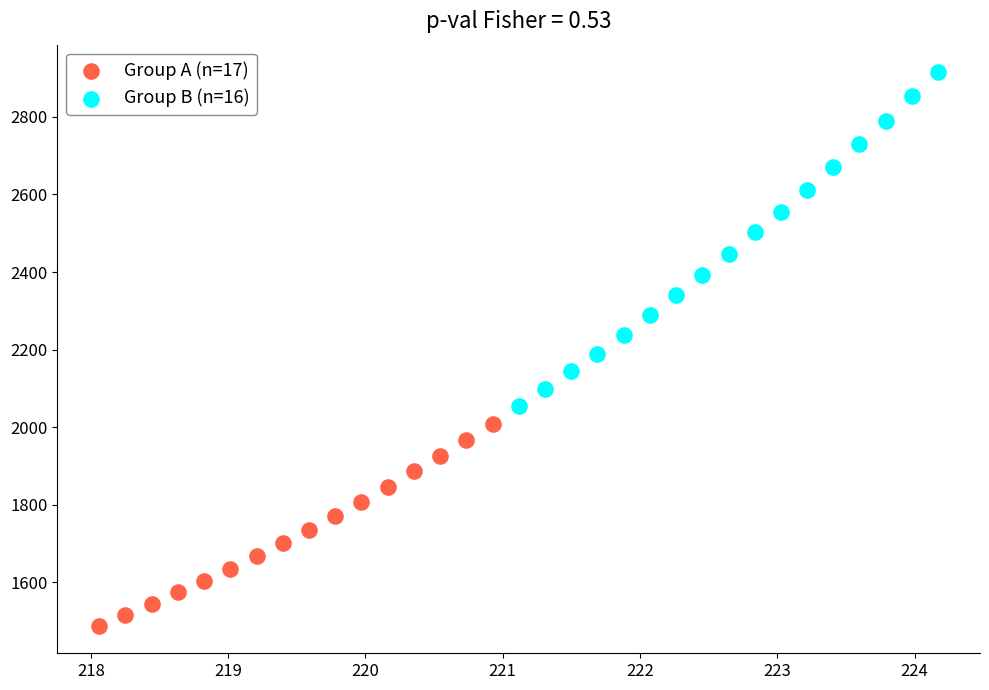

What are all the series names shown in the legend?

Group A (n=17), Group B (n=16)